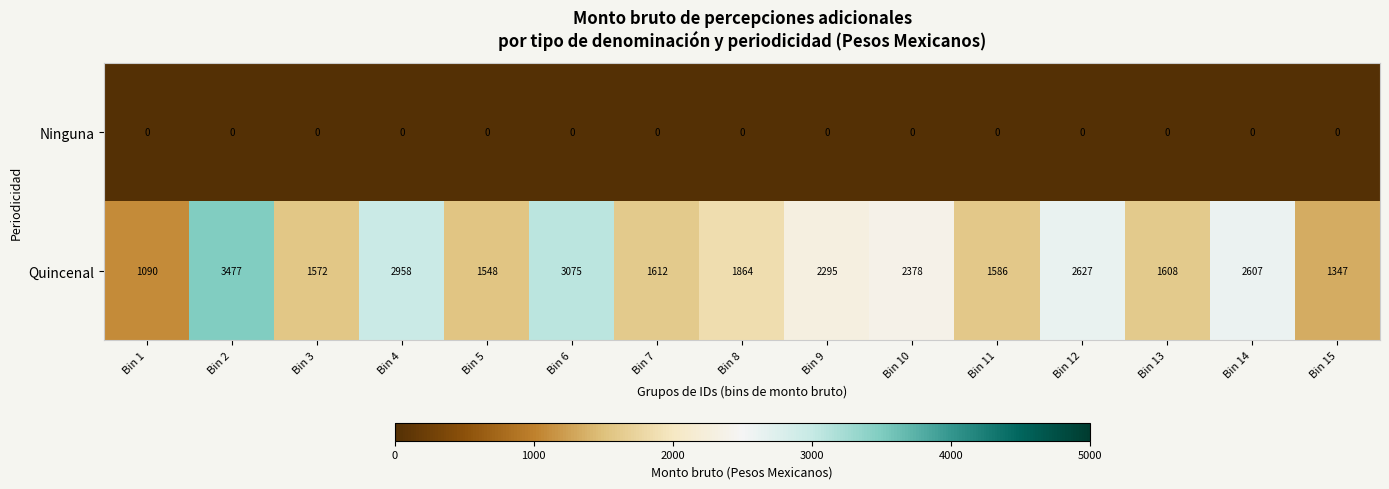

Which category has the highest value across all series?

Bin 2